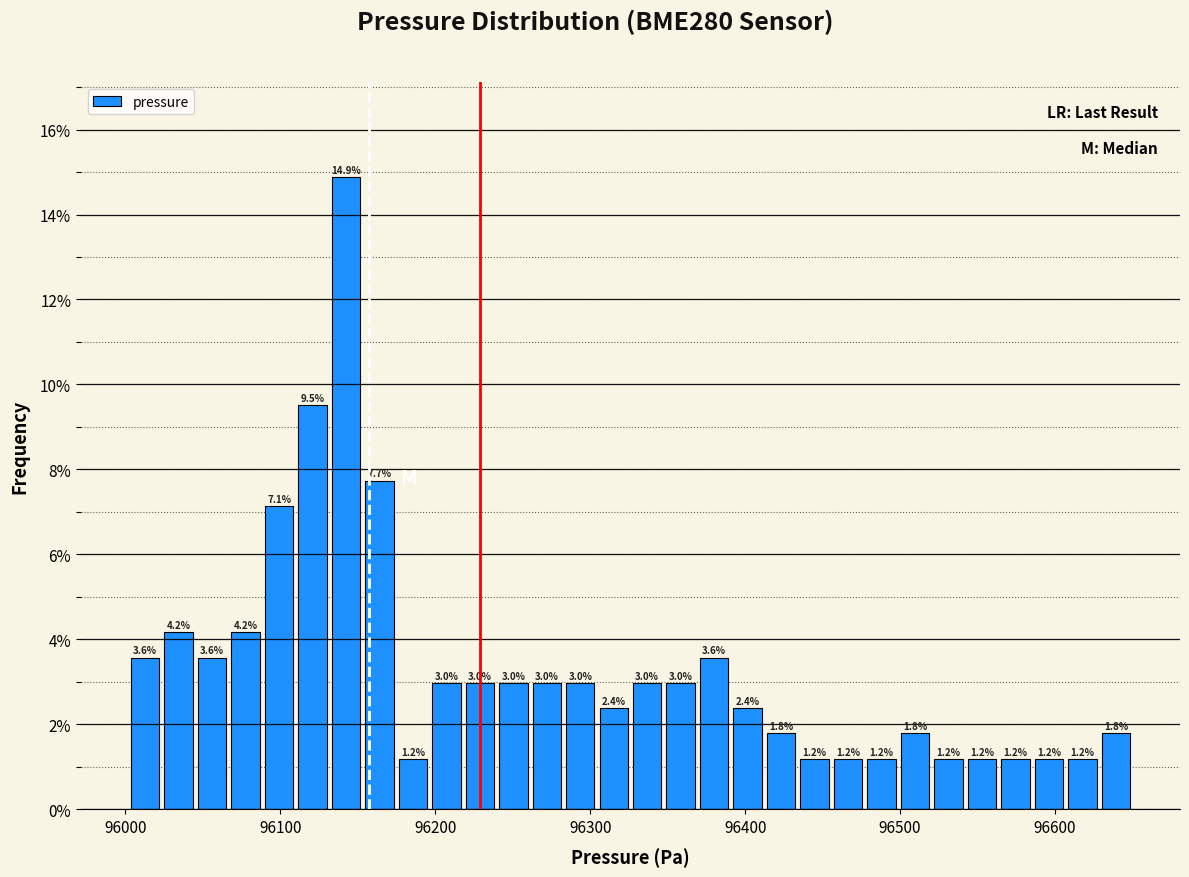

Around what value on the x-axis is the tallest bar? Give the approximate position of its centre, as read against the axis.

96140